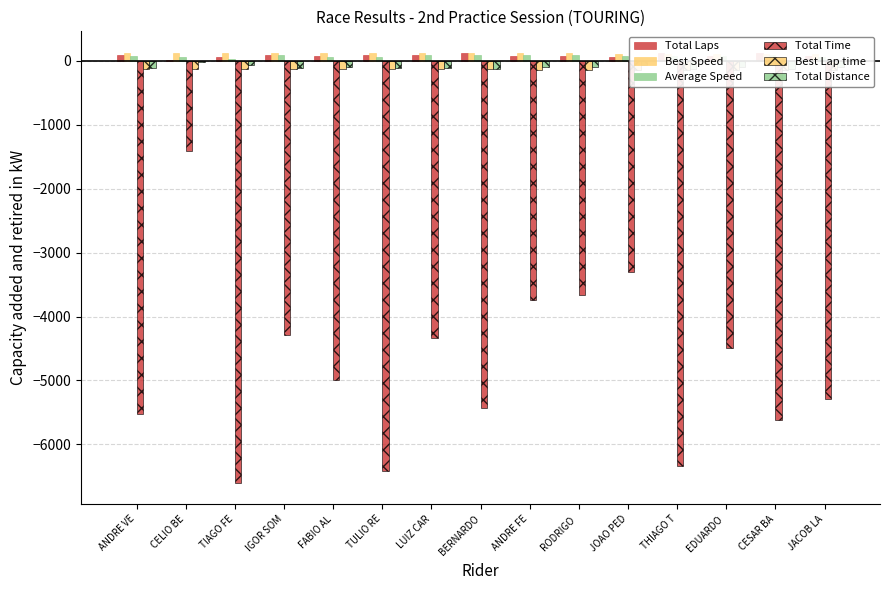

Reading right to left, list all the values displayed in this chart.

Total Laps: 80.0	120.0	80.0	120.0	60.0	80.0	80.0	120.0	100.0	100.0	80.0	100.0	60.0	20.0	100.0
Best Speed: 113.3	113.9	114.4	115.1	115.5	116.0	117.8	118.8	119.2	119.9	120.7	121.2	123.4	124.9	126.4
Average Speed: 60.1	85.0	70.7	75.3	72.2	86.7	85.2	87.9	91.7	62.0	63.8	92.7	36.2	56.6	71.9
Total Time: -5297.5	-5617.2	-4499.3	-6337.8	-3305.1	-3670.6	-3735.4	-5431.4	-4338.8	-6414.2	-4985.6	-4291.7	-6598.4	-1405.5	-5530.1
Best Lap time: -140.4	-139.7	-139.2	-138.3	-137.8	-137.1	-135.0	-134.0	-133.5	-132.7	-131.9	-131.3	-128.9	-127.4	-125.8
Total Distance: -88.4	-132.6	-88.4	-132.6	-66.3	-88.4	-88.4	-132.6	-110.5	-110.5	-88.4	-110.5	-66.3	-22.1	-110.5